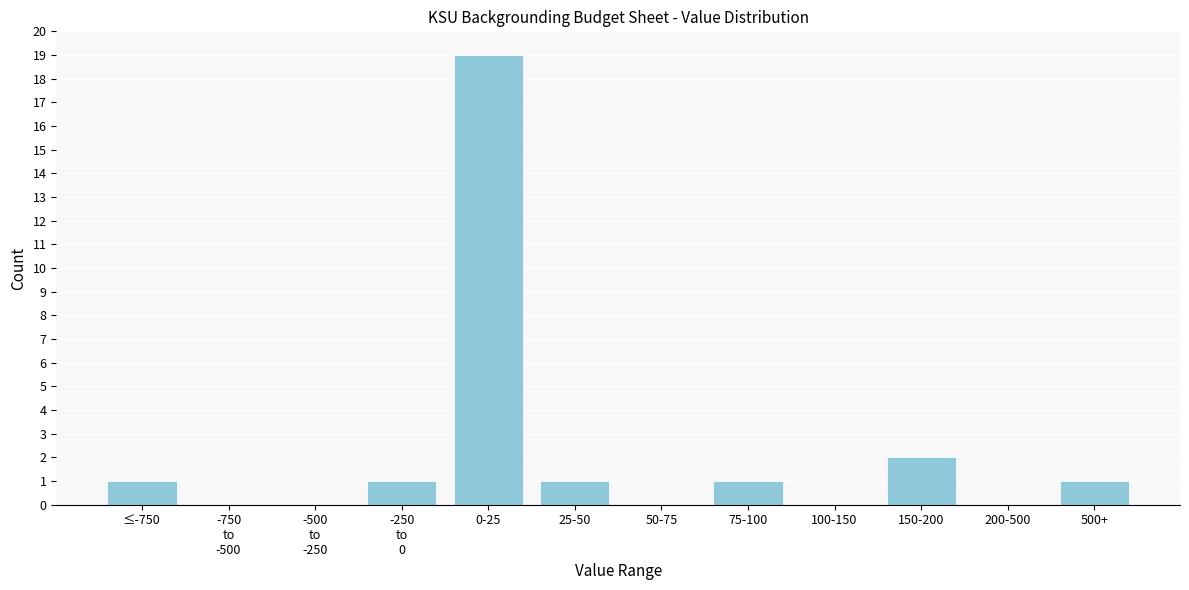

What is the sum of all values?

26